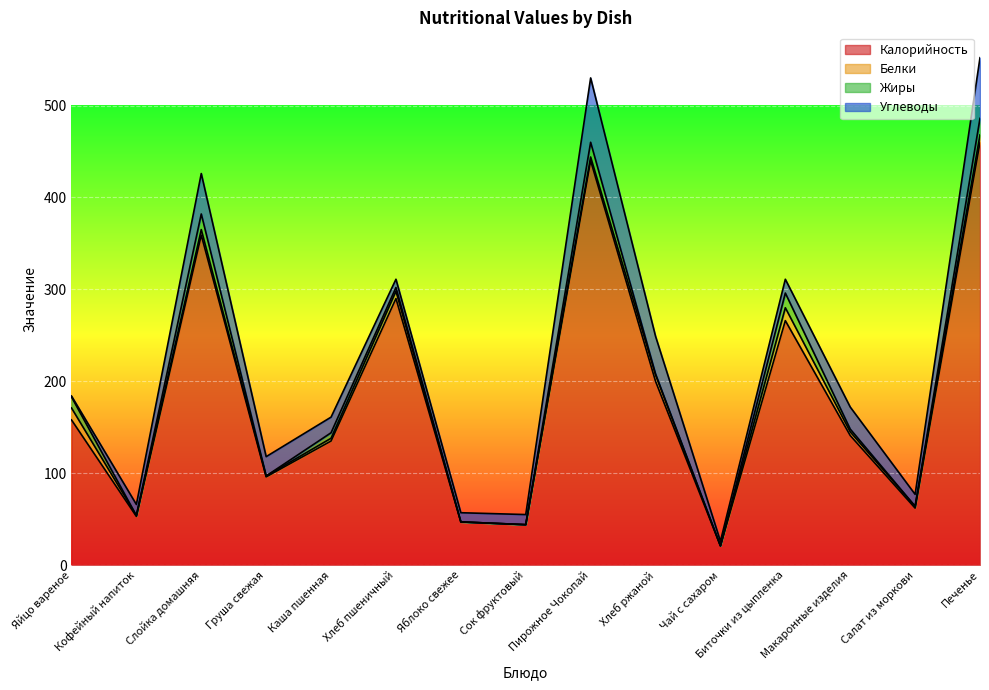

At how many categories does at least one series exceed 25?

14